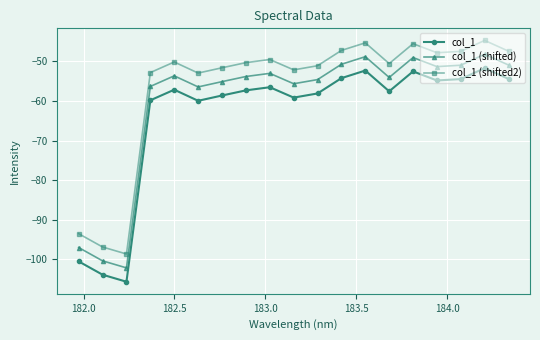

What are all the series names shown in the legend?

col_1, col_1 (shifted), col_1 (shifted2)